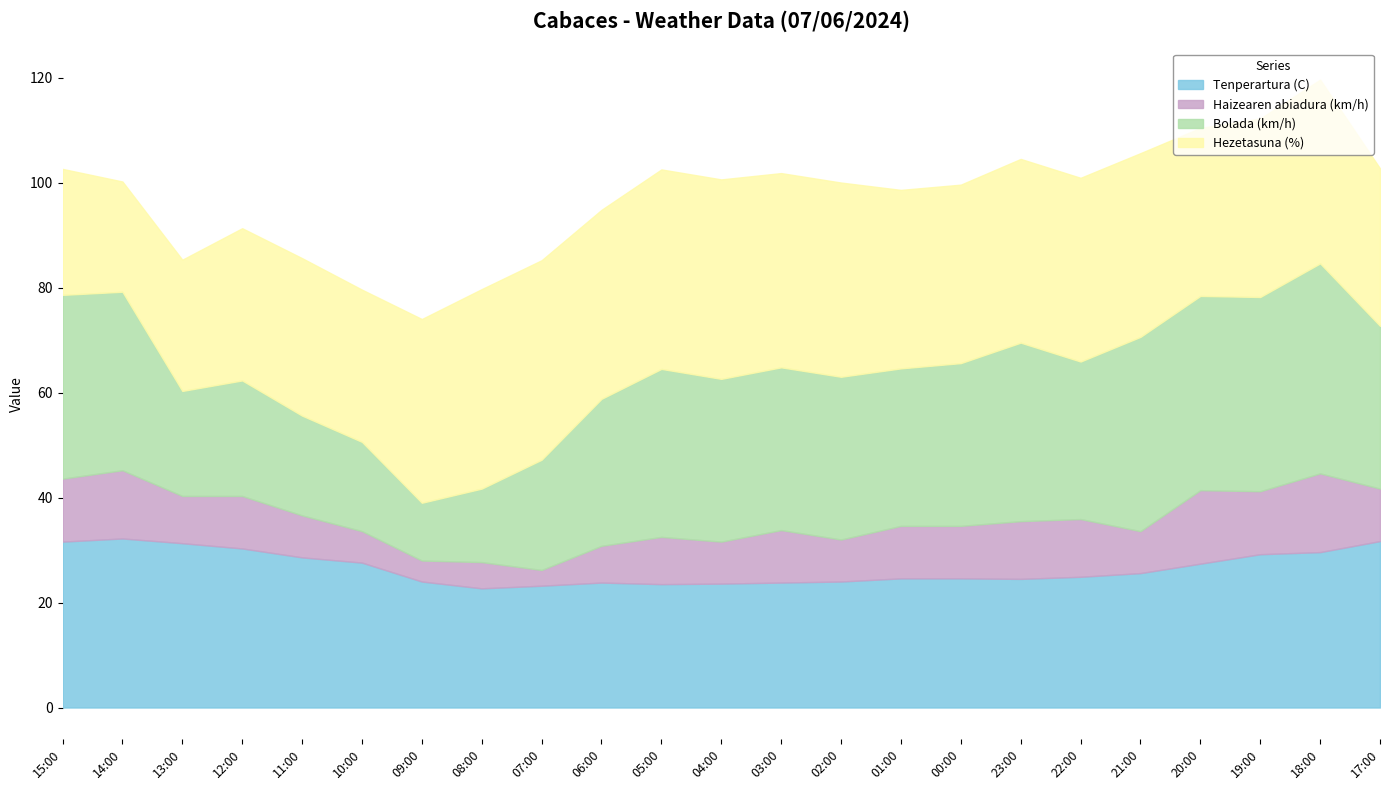

Which series has the largest total across all categories?

Hezetasuna (%)